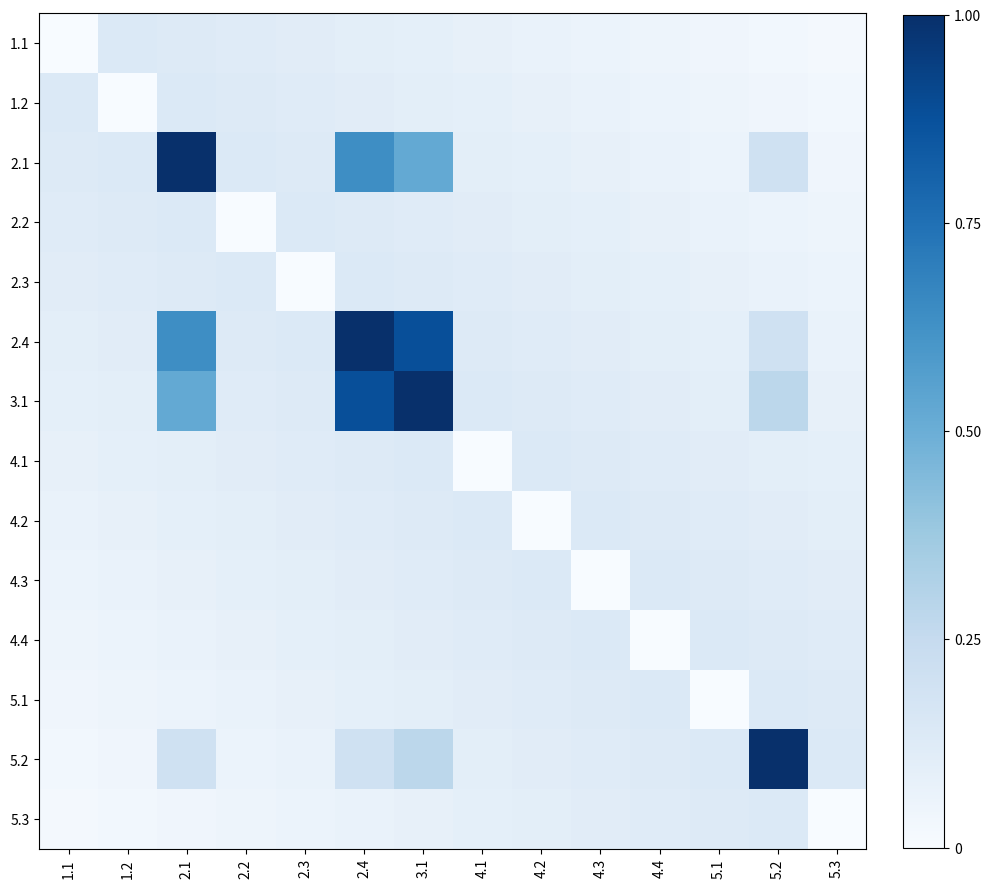

Between 4.1 and 4.3, which series saw the biggest shift?

4.1